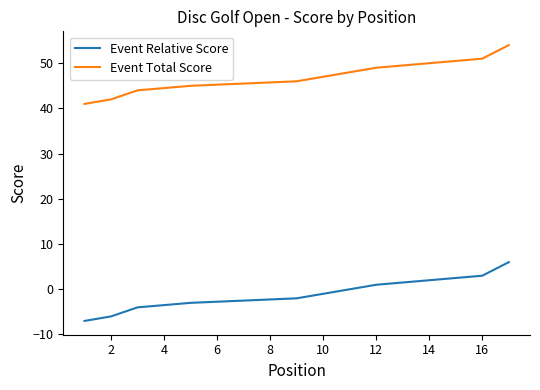

True or false: Event Total Score has more than 1 interior local peaks.

False